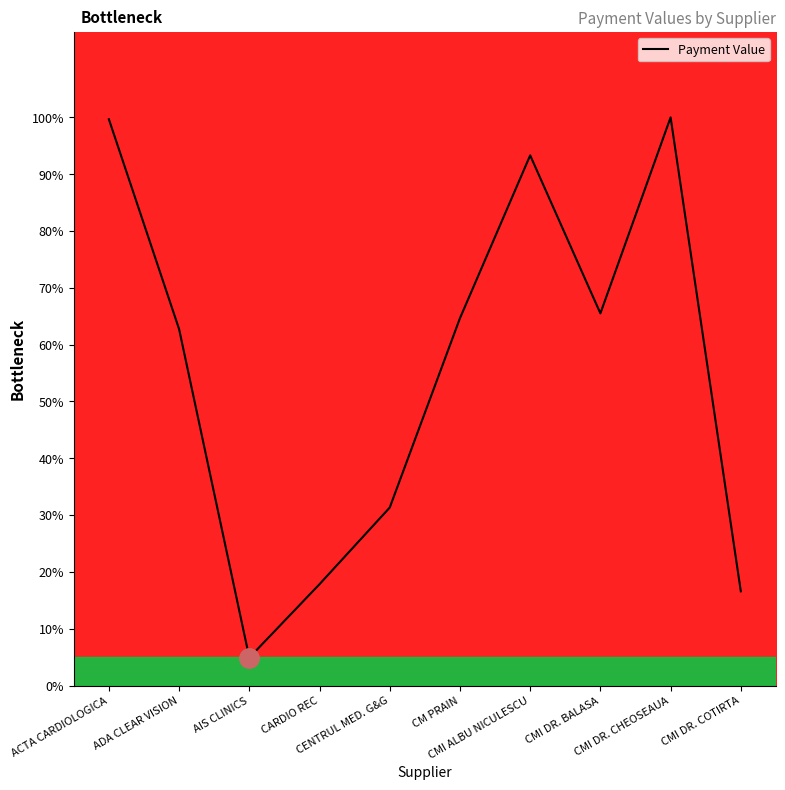

What is the smallest value displayed?

4.9